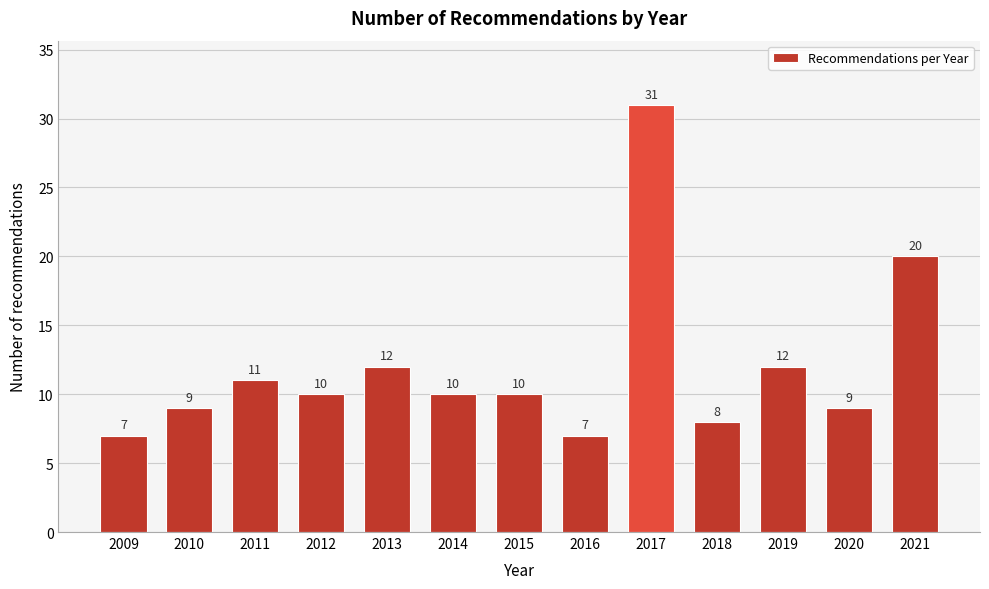

Reading left to right, transcribe all the data shown in this chart.

2009=7	2010=9	2011=11	2012=10	2013=12	2014=10	2015=10	2016=7	2017=31	2018=8	2019=12	2020=9	2021=20